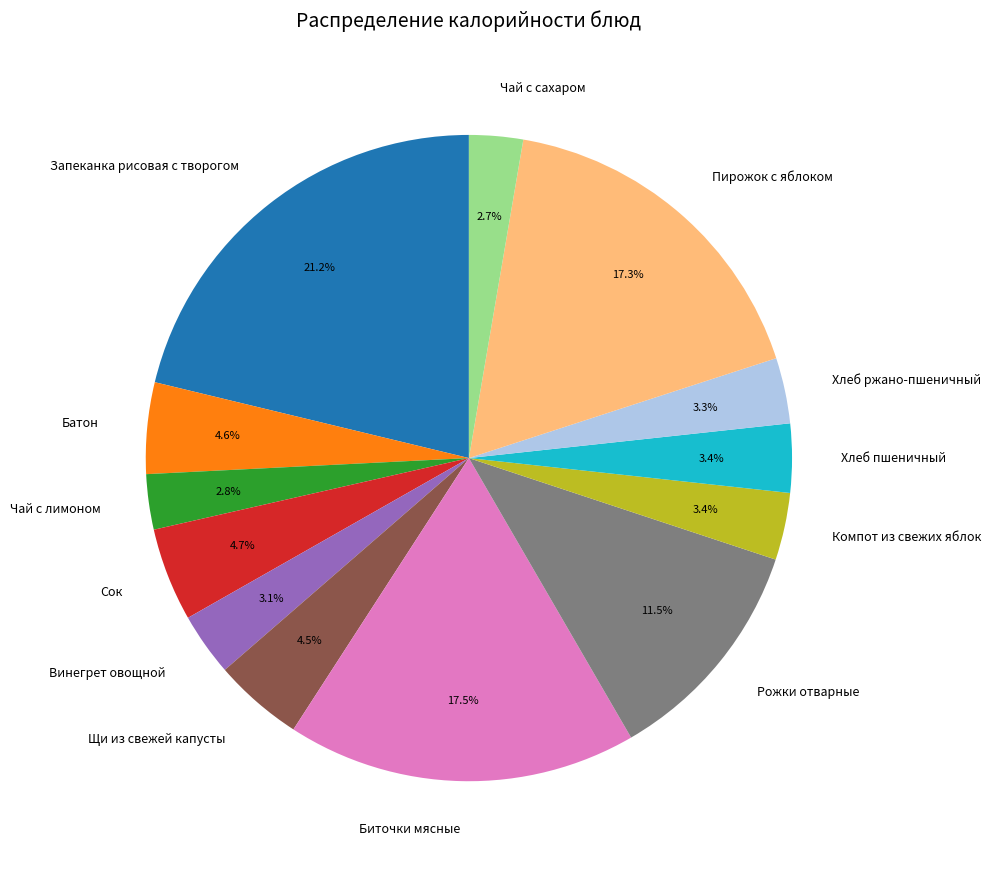

Count the number of slices in the pie.

13